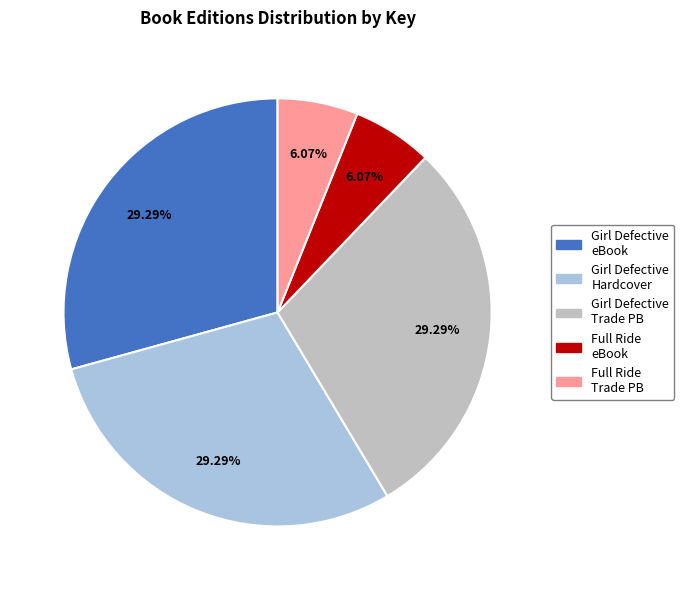

Is there a majority slice in this chart?

No